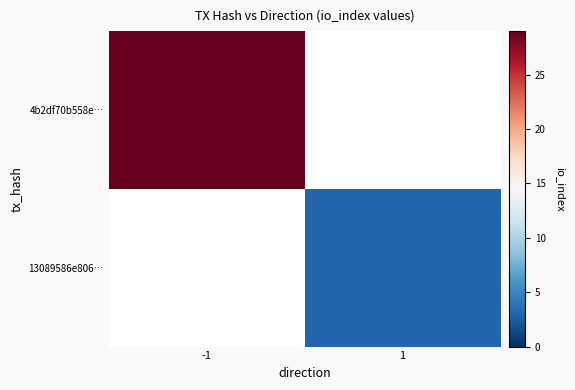

What is the maximum value shown in the chart?

29.0